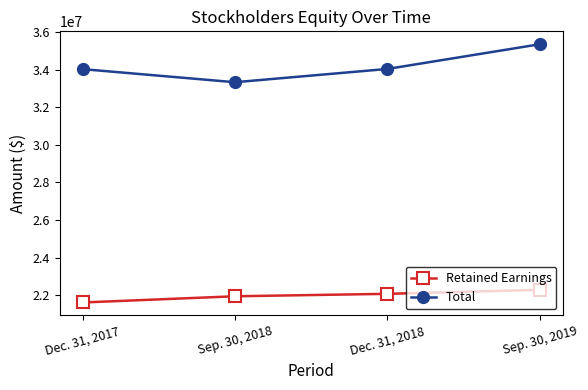

What is the difference between the maximum and minimum values in the Total series?

2024000